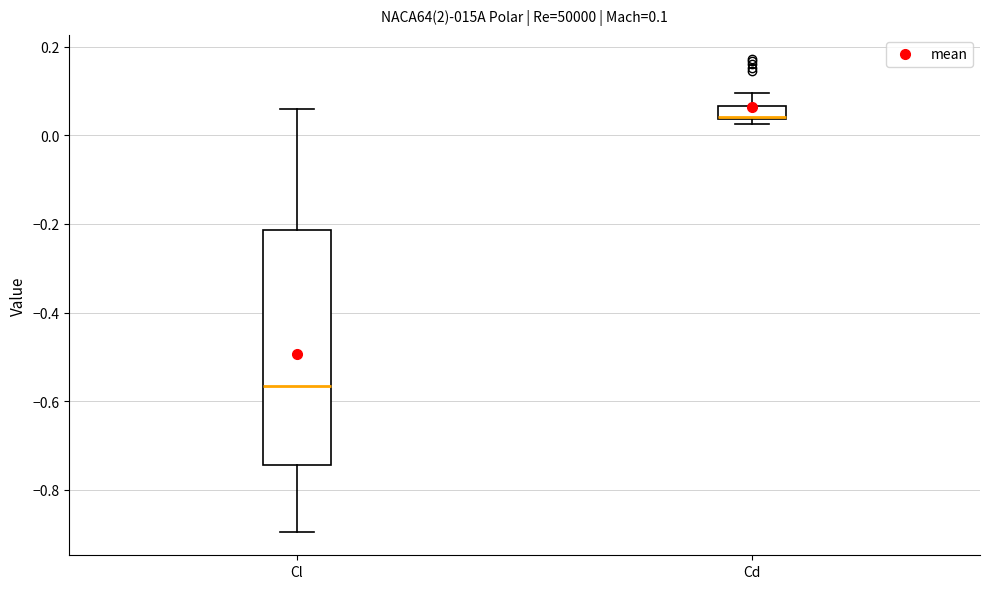

Which box is the tallest, from its lower edge to its upper edge?

Cl